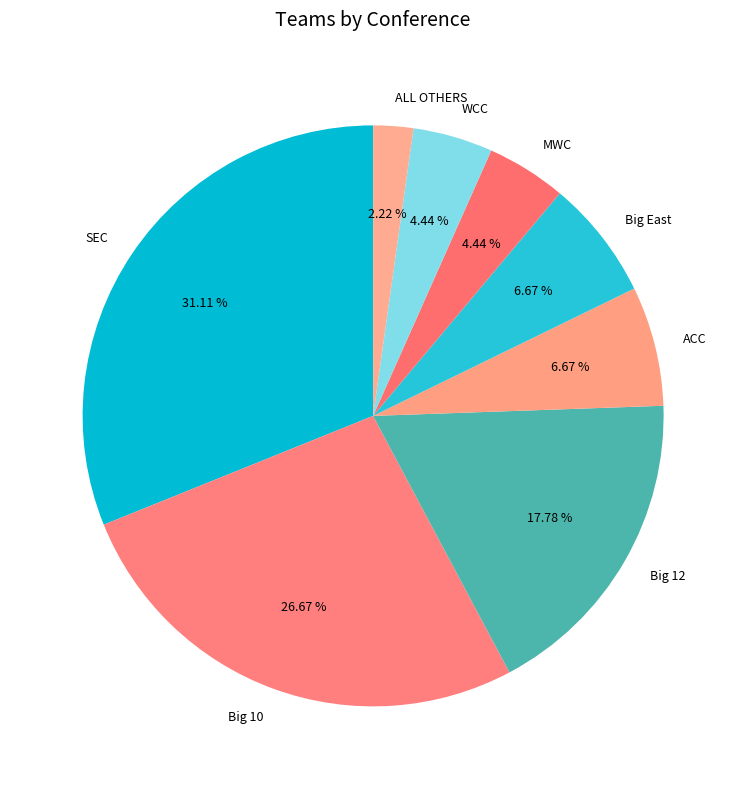

Which slice is the largest?

SEC